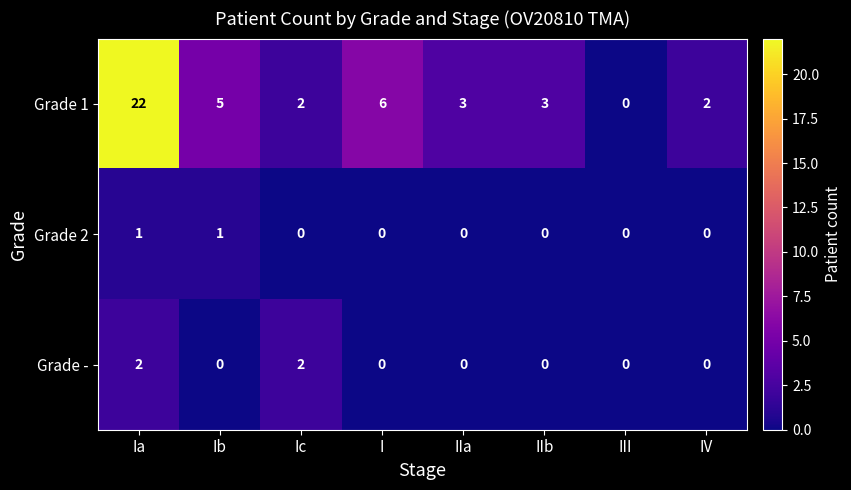

What is the greatest value displayed?

22